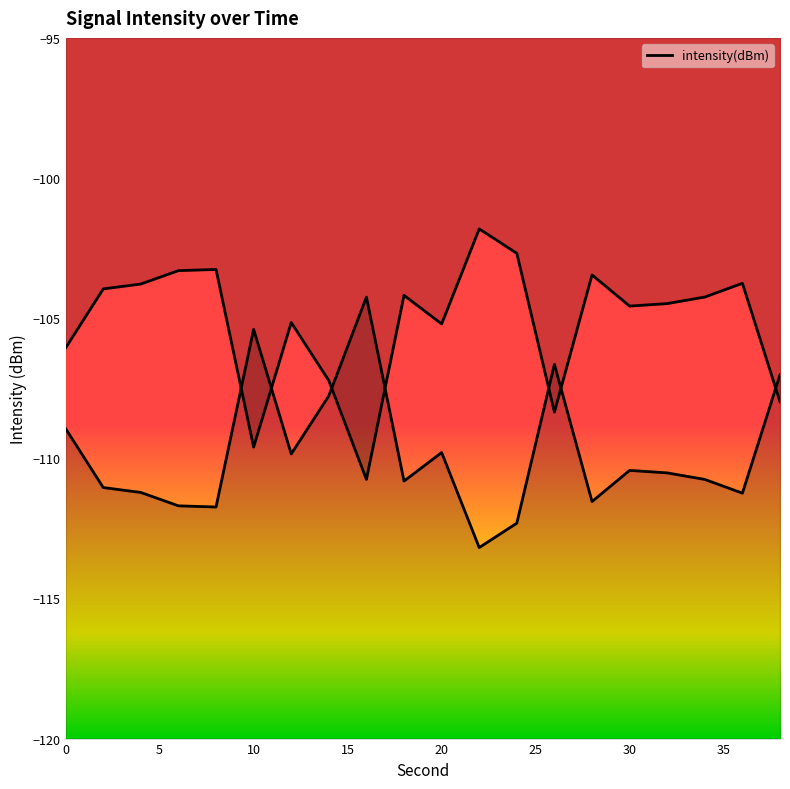

What is the change in value from 20 to 30?

-0.6